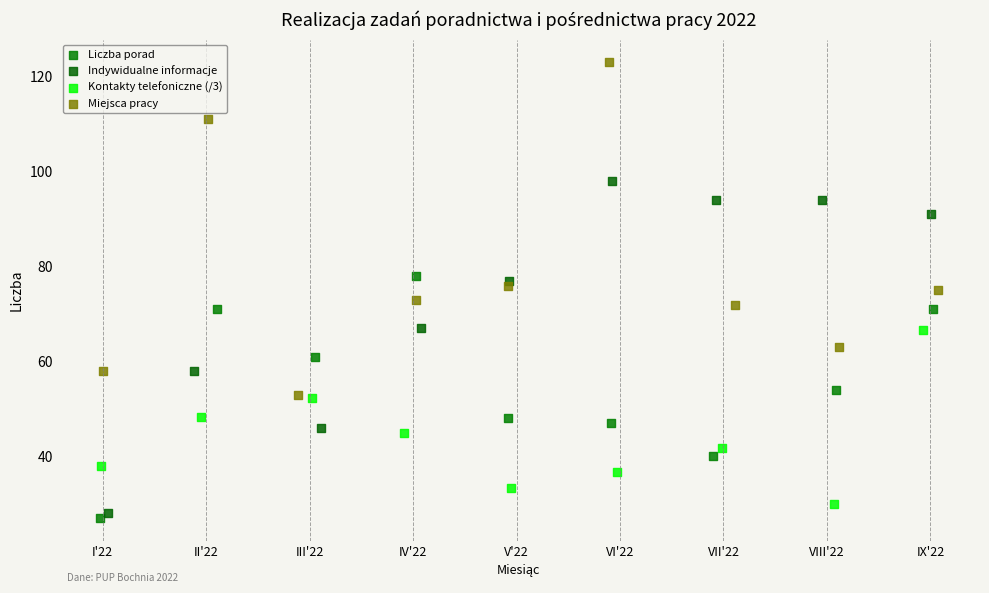

Which series reaches the minimum Y coordinate?

Liczba porad